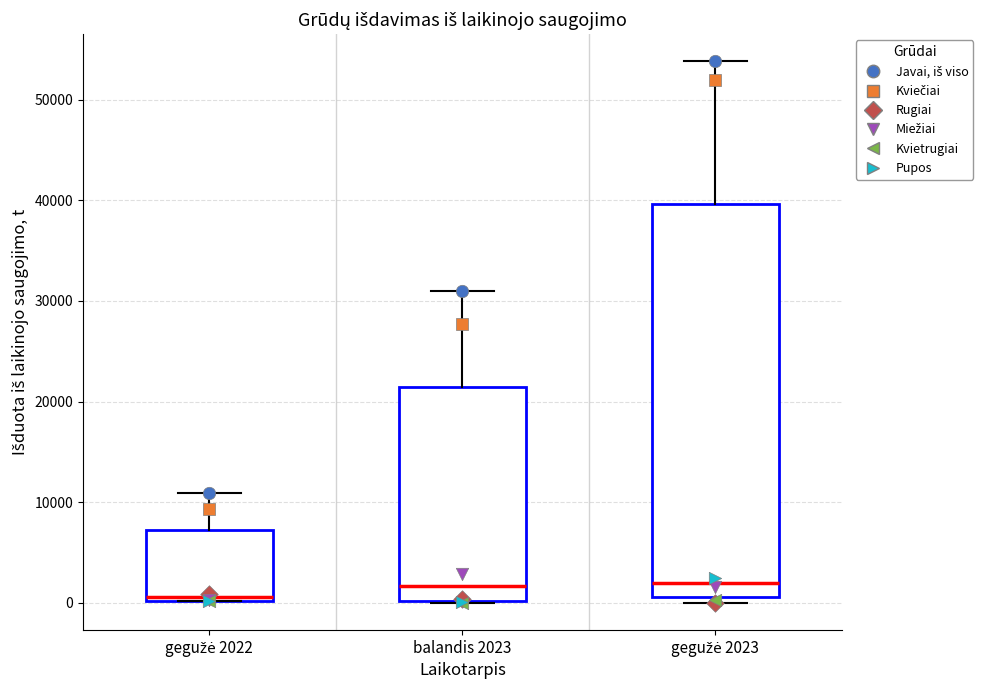

Which box has the lowest median line?

gegužė 2022